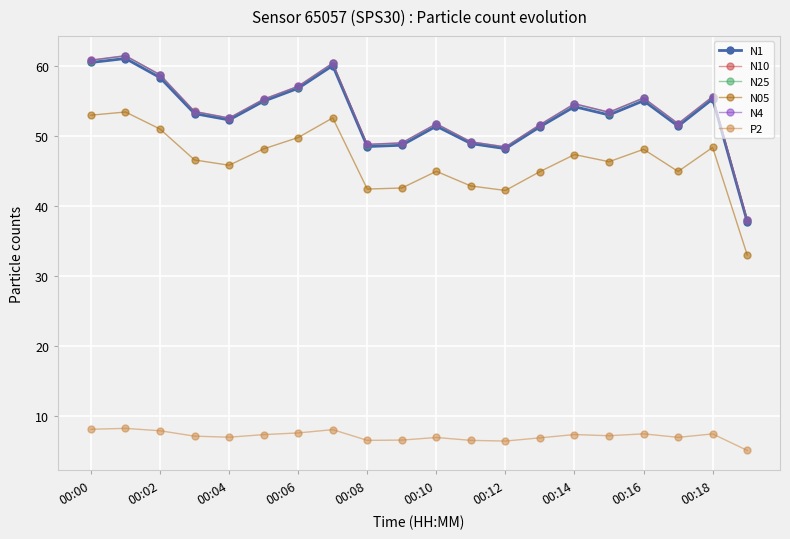

True or false: N4 has more than 1 points higher than both neighbors.

True